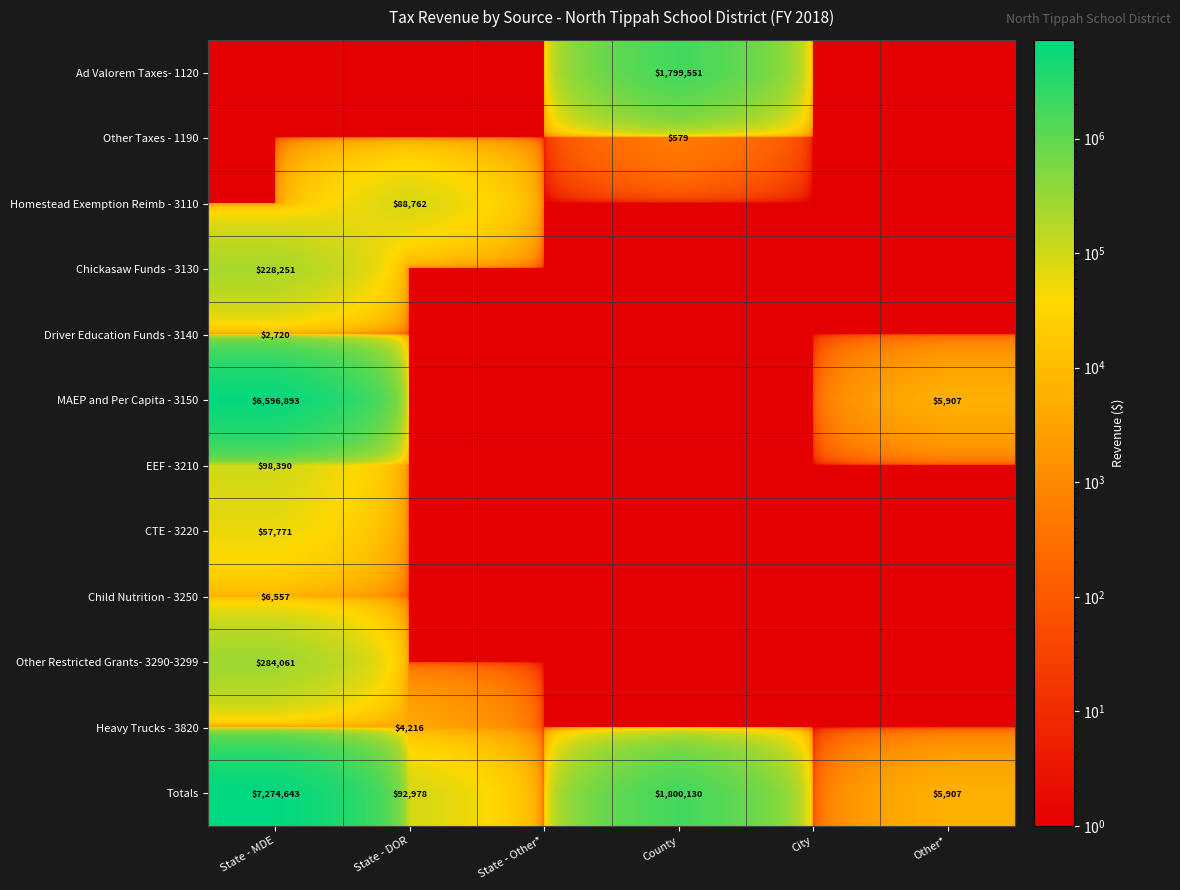

At which category is the sum across all series the highest?

State - MDE